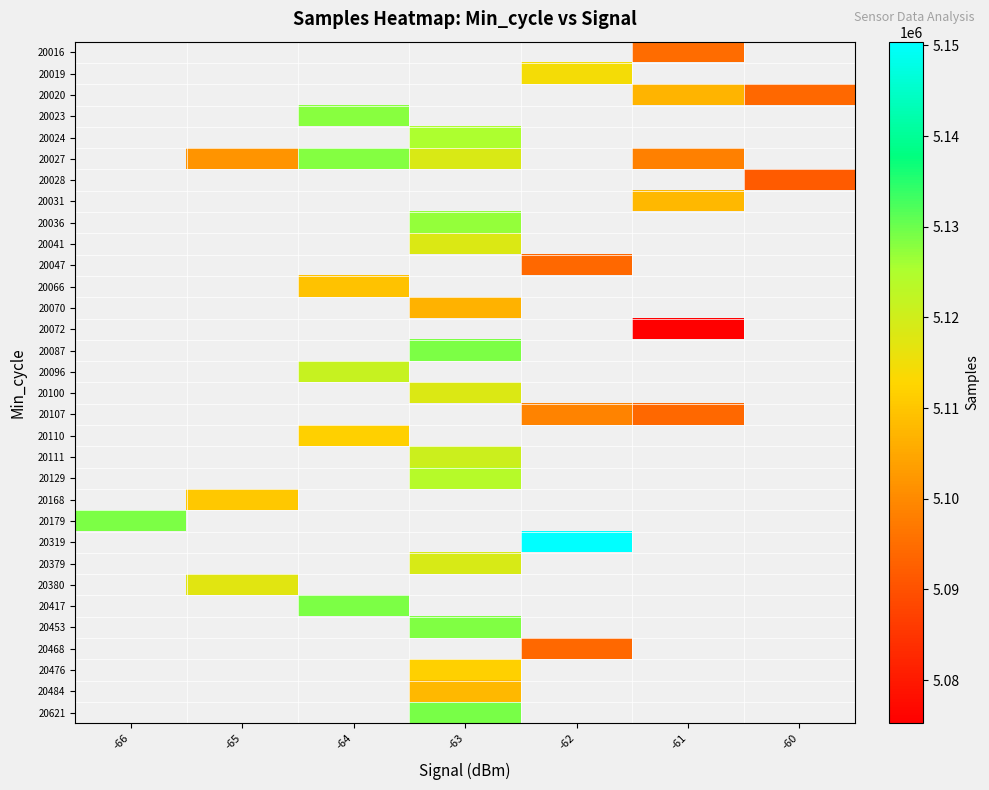

List the labels in order of 20031 value, smallest first.

-66, -65, -64, -63, -62, -61, -60